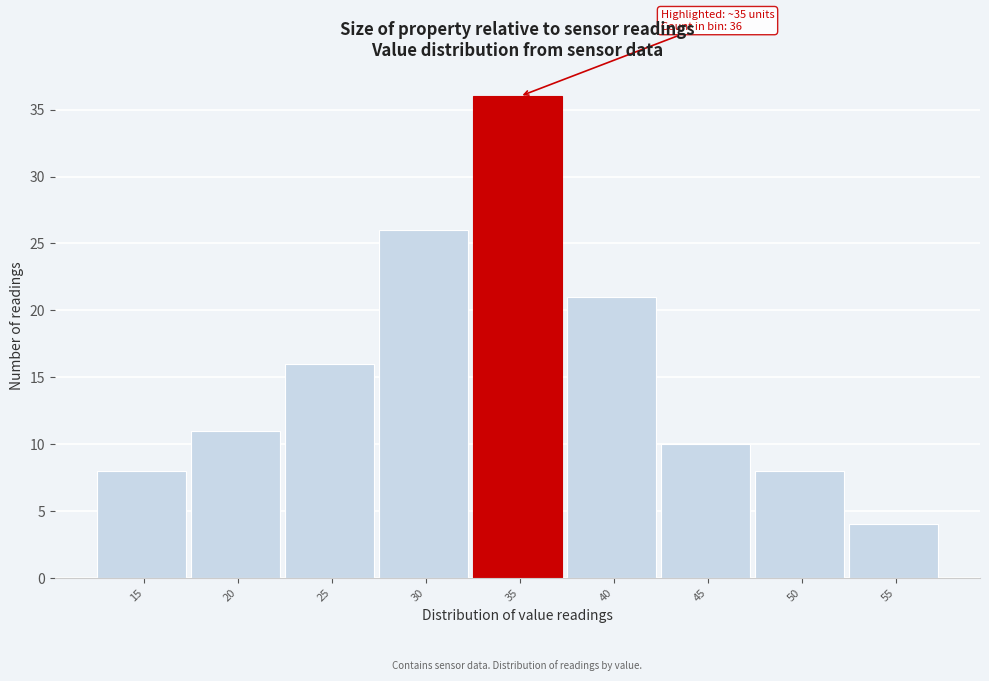

Reading right to left, transcribe all the data shown in this chart.

55=4	50=8	45=10	40=21	35=36	30=26	25=16	20=11	15=8